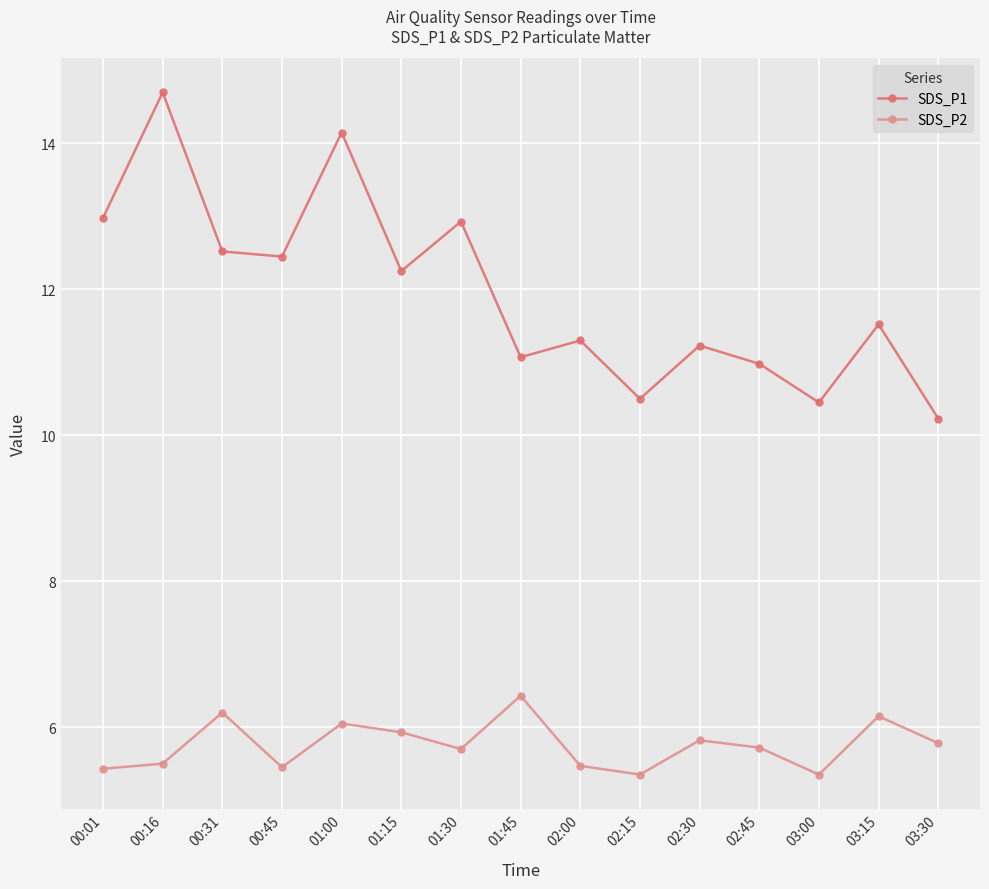

What are all the series names shown in the legend?

SDS_P1, SDS_P2